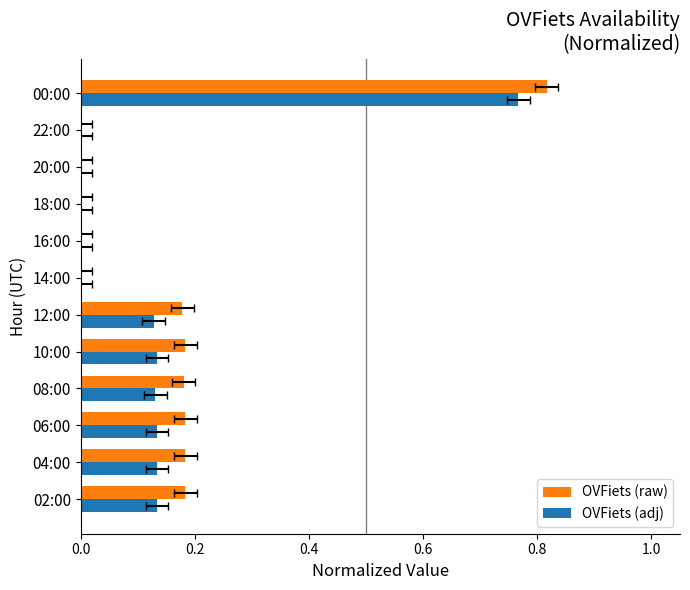

Which series has the largest total across all categories?

OVFiets (raw)